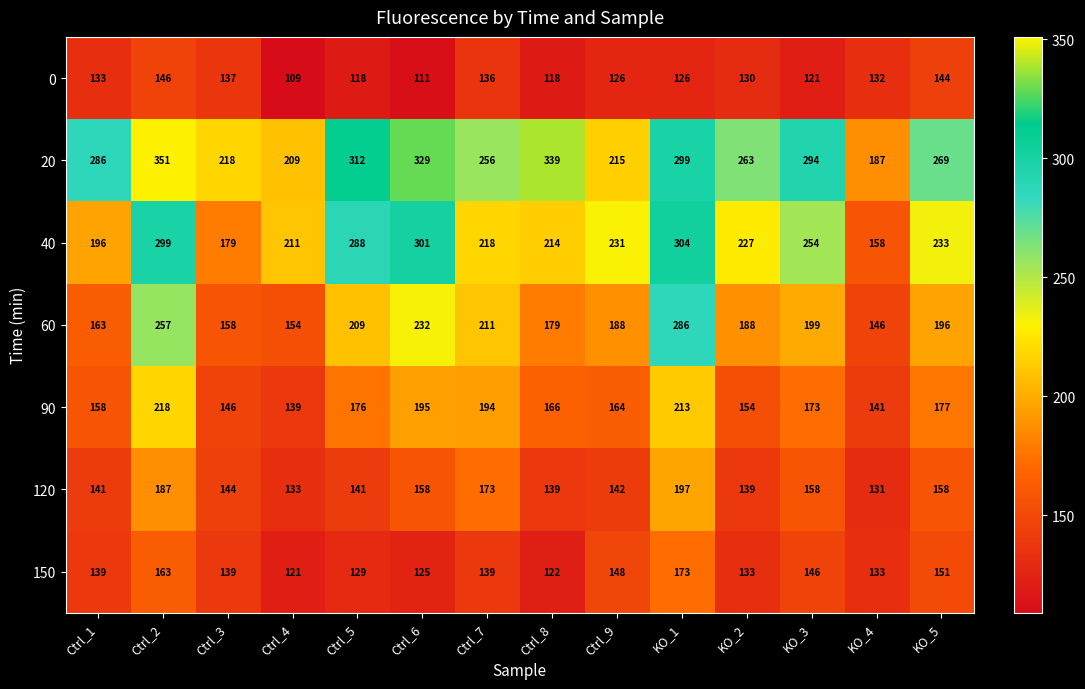

How many categories are shown in the chart?

14